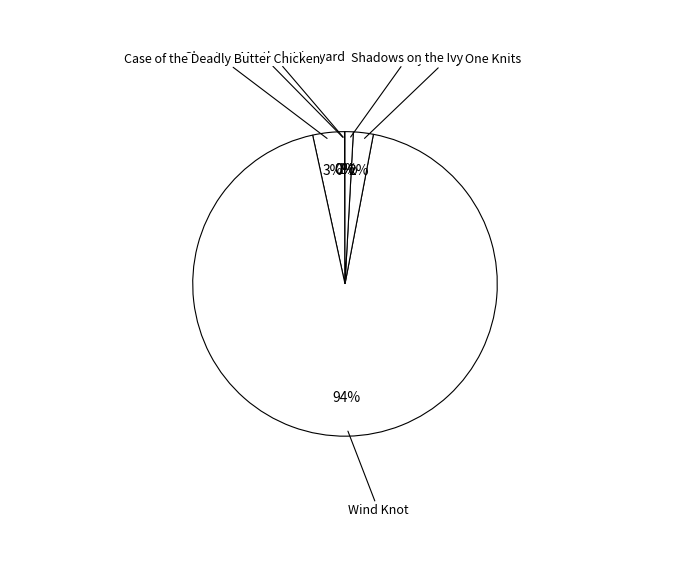

Which slice is the largest?

Wind Knot